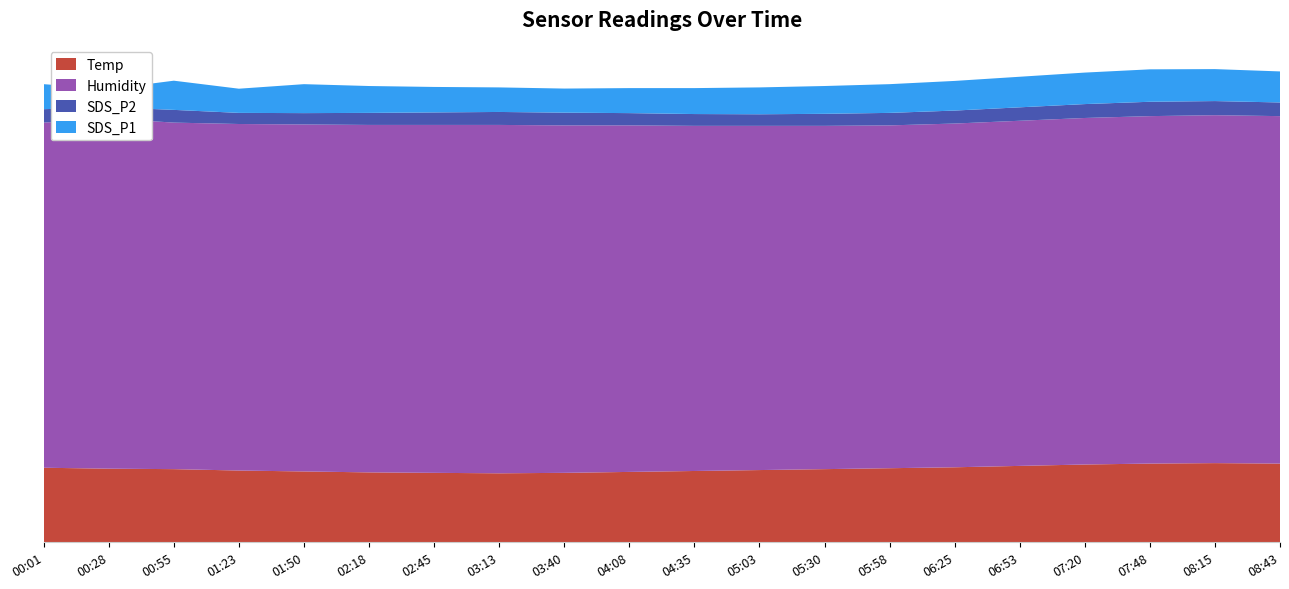

Reading left to right, list all the values displayed in this chart.

Temp: 16.1	15.9	15.8	15.5	15.3	15.1	15.0	14.9	15.0	15.2	15.4	15.6	15.8	16.0	16.2	16.5	16.8	17.0	17.1	17.0
Humidity: 74.5	75.6	74.8	74.8	74.9	75.0	75.1	75.2	75.0	74.8	74.5	74.3	74.1	74.0	74.2	74.5	74.8	75.0	75.1	75.0
SDS_P2: 2.9	2.4	2.8	2.4	2.5	2.6	2.7	2.8	2.8	2.6	2.5	2.5	2.6	2.7	2.8	2.9	3.0	3.1	3.0	3.0
SDS_P1: 5.4	3.9	6.3	5.2	6.2	5.8	5.5	5.3	5.2	5.4	5.6	5.8	6.0	6.2	6.4	6.6	6.8	7.0	6.9	6.7